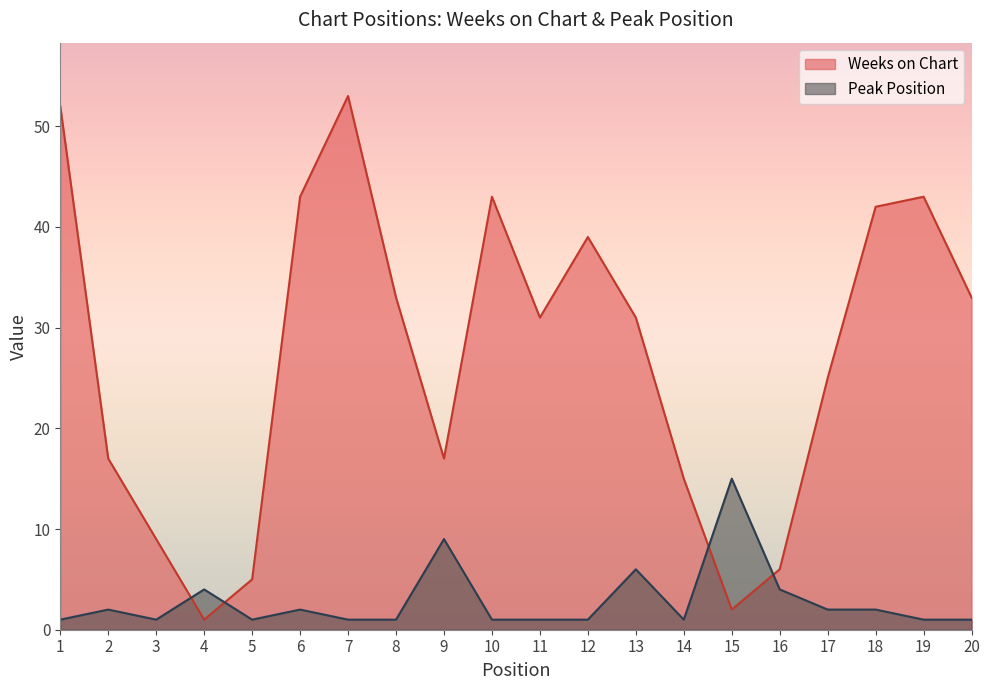

How many times do Peak Position and Weeks on Chart cross each other?

4